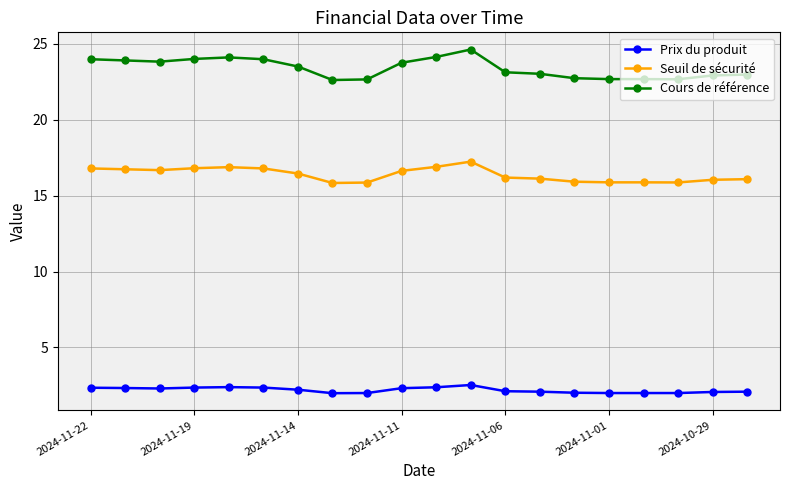

How many data points does each series have?

20